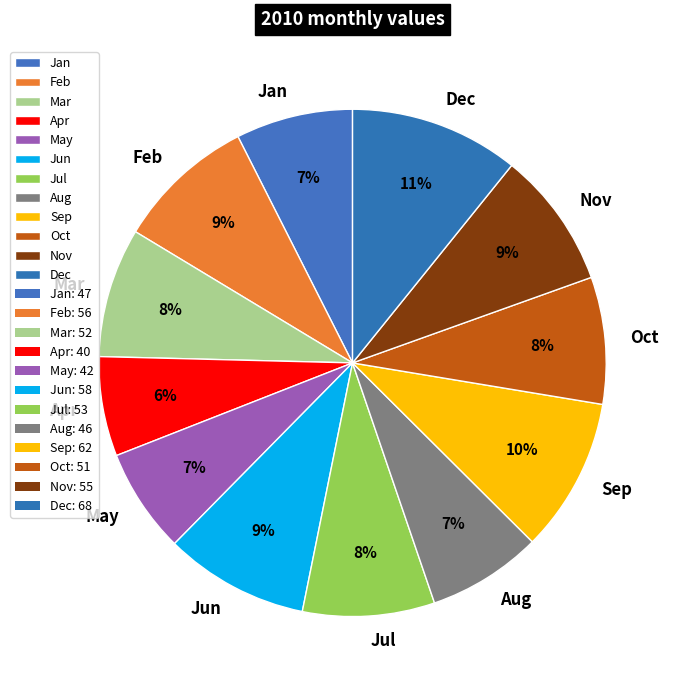

Combined, do Jun and Jan account for over 50%?

No